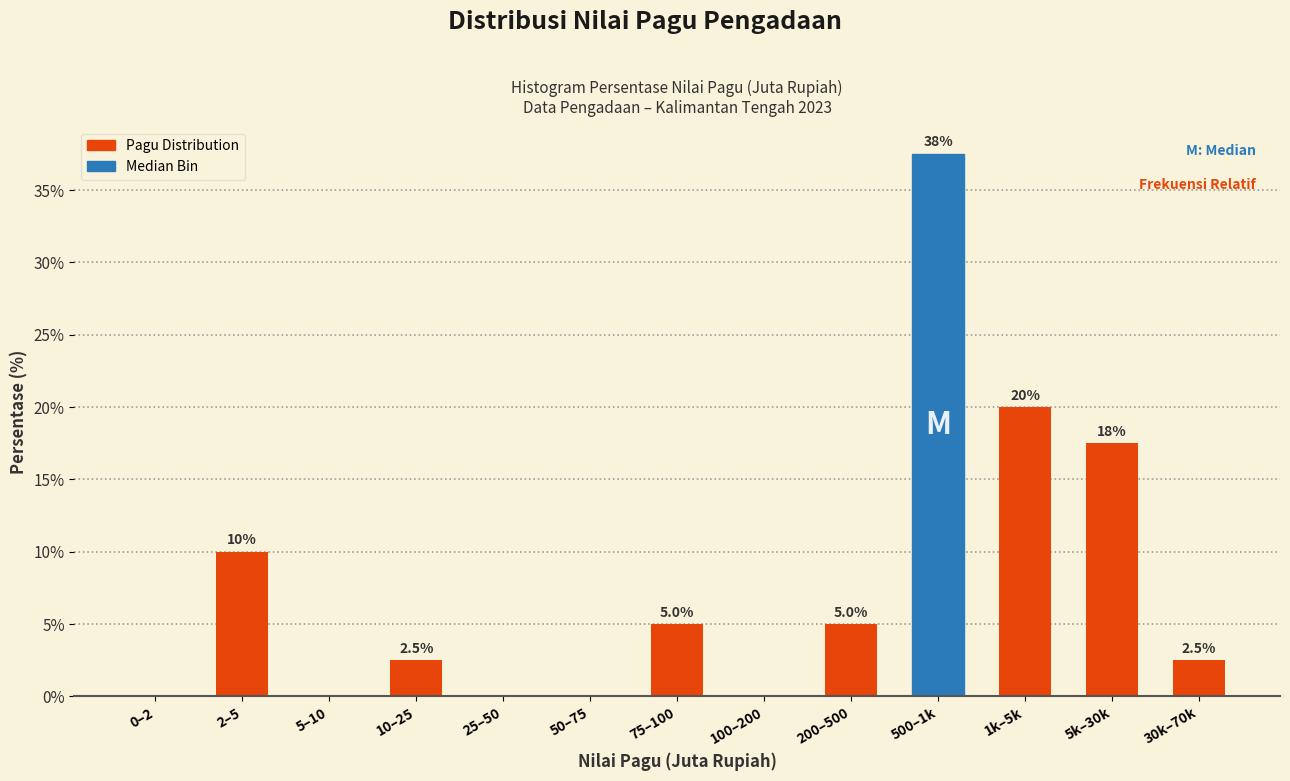

Reading left to right, transcribe all the data shown in this chart.

0–2=0.0	2–5=10.0	5–10=0.0	10–25=2.5	25–50=0.0	50–75=0.0	75–100=5.0	100–200=0.0	200–500=5.0	500–1k=37.5	1k–5k=20.0	5k–30k=17.5	30k–70k=2.5